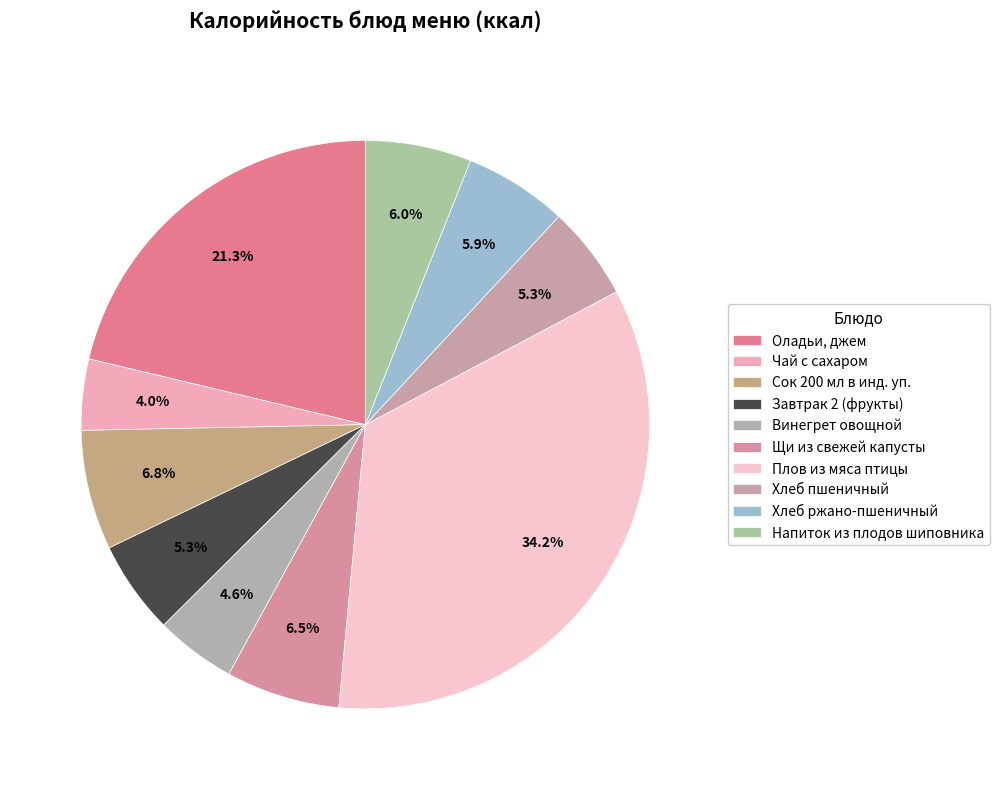

Is it true that Плов из мяса птицы is 34% of the pie?

True